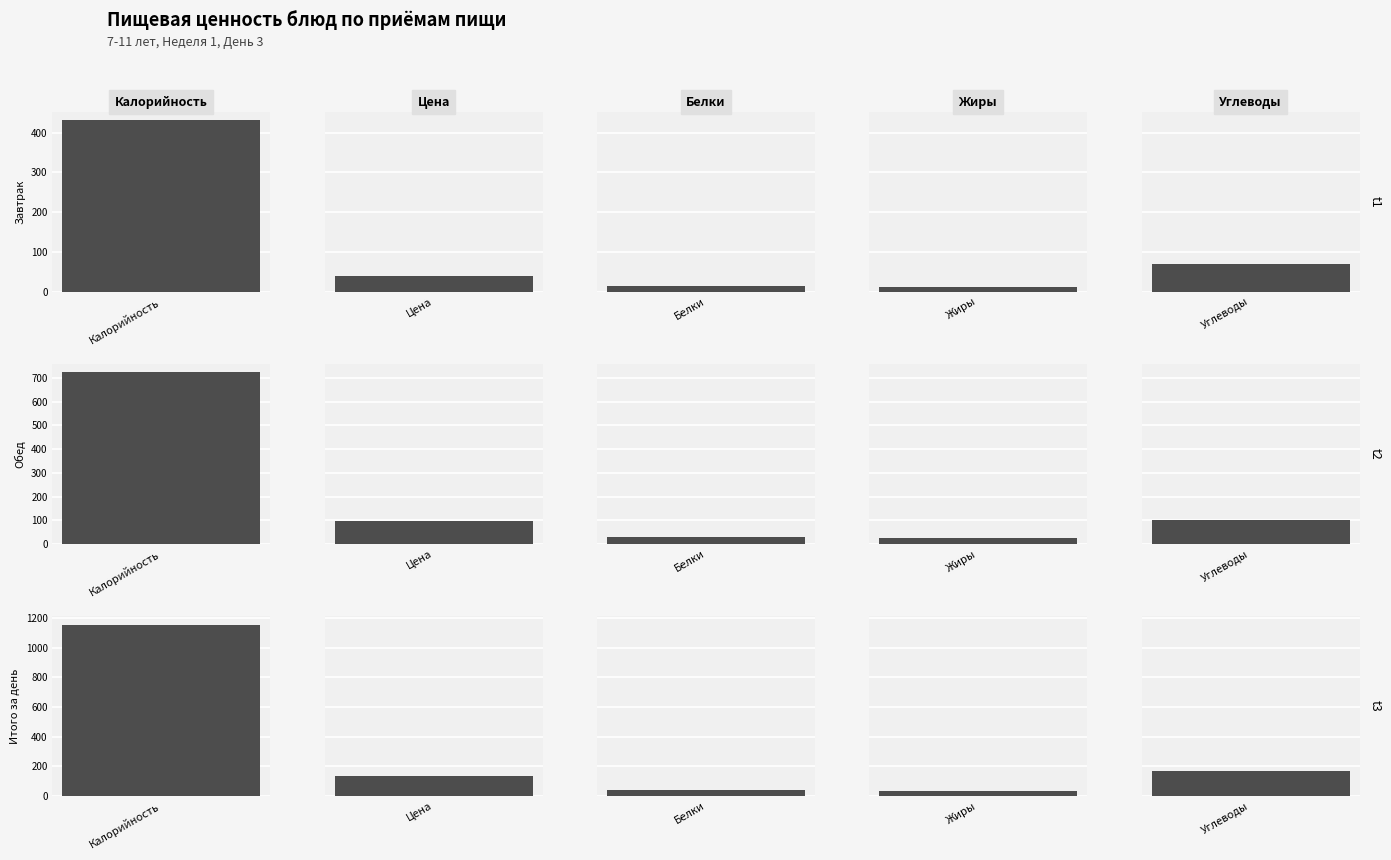

What is the difference between the maximum and second lowest values in the Итого за день series?

1113.7